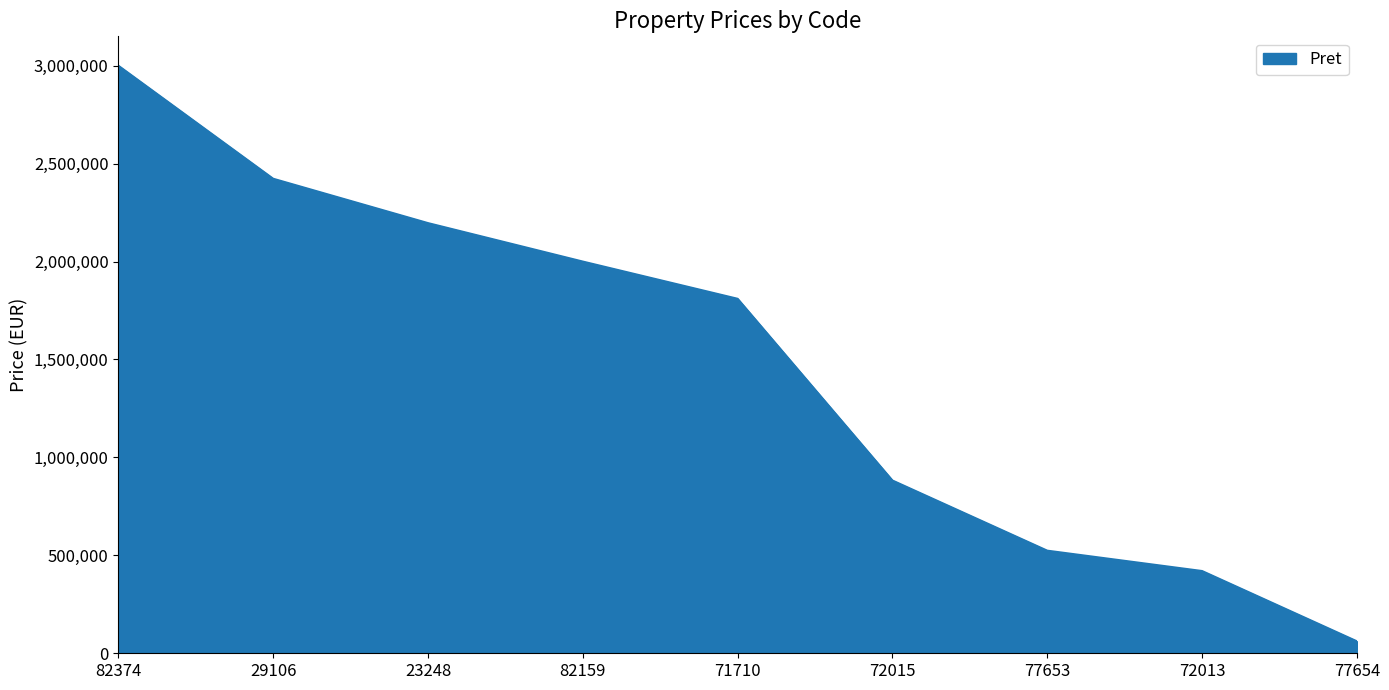

What is the difference between the maximum and minimum values?

2938800